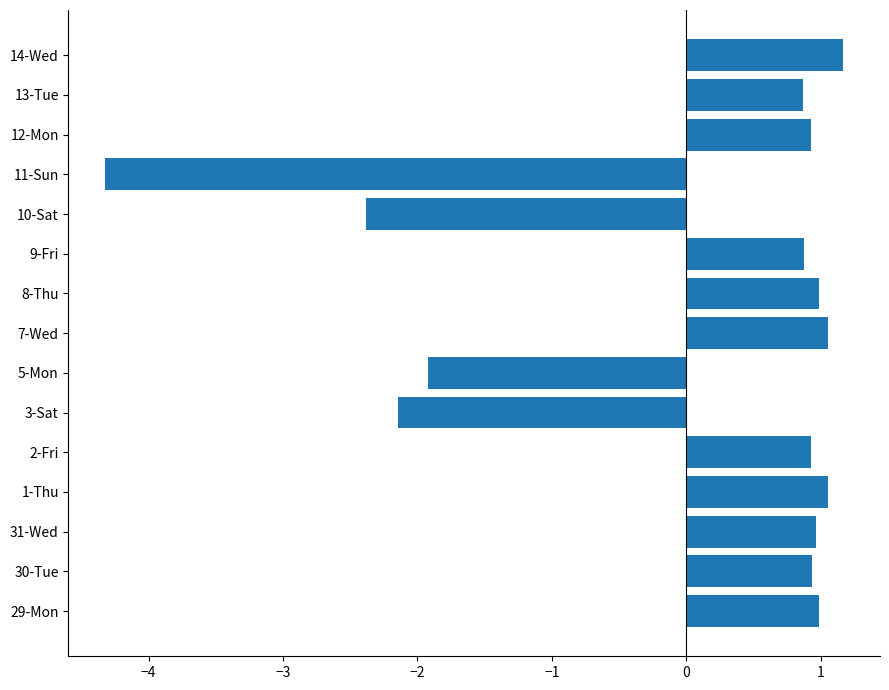

What is the difference between the maximum and minimum values?

5.5